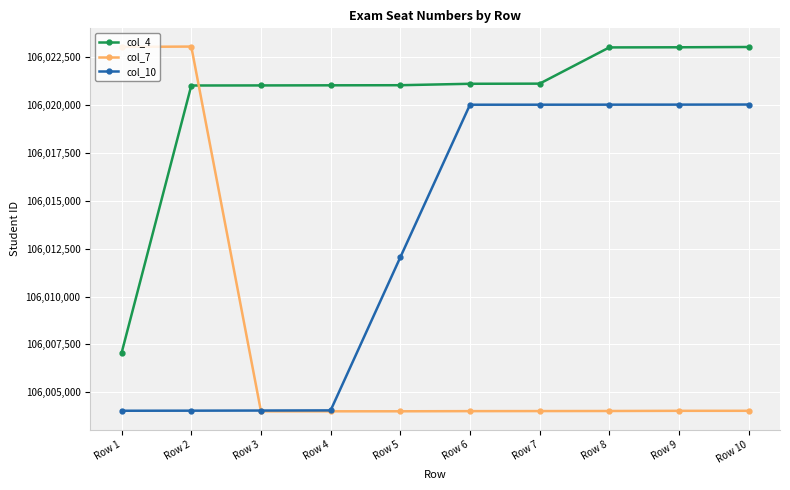

Is this an area chart (filled region under the line)?

No